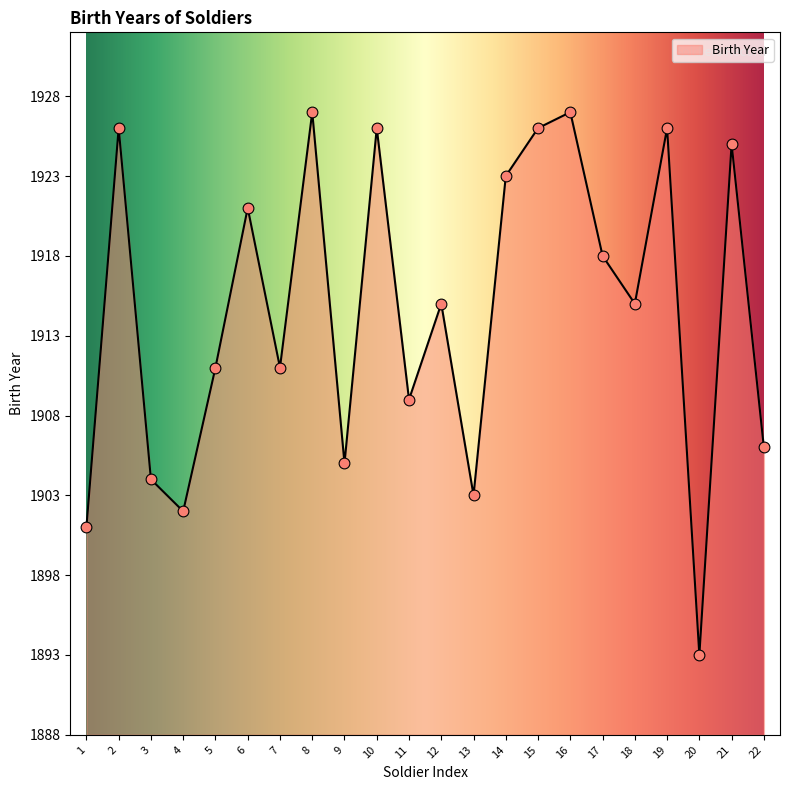

What is the ratio of the value at 21 to the value at 1?

1.0